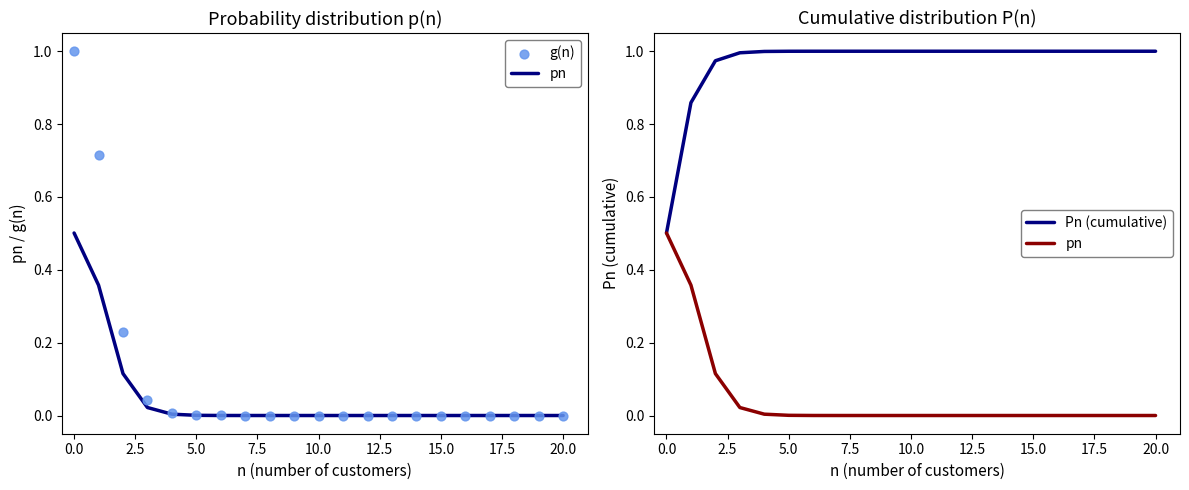

What is the total value across all series at 14?

1.0